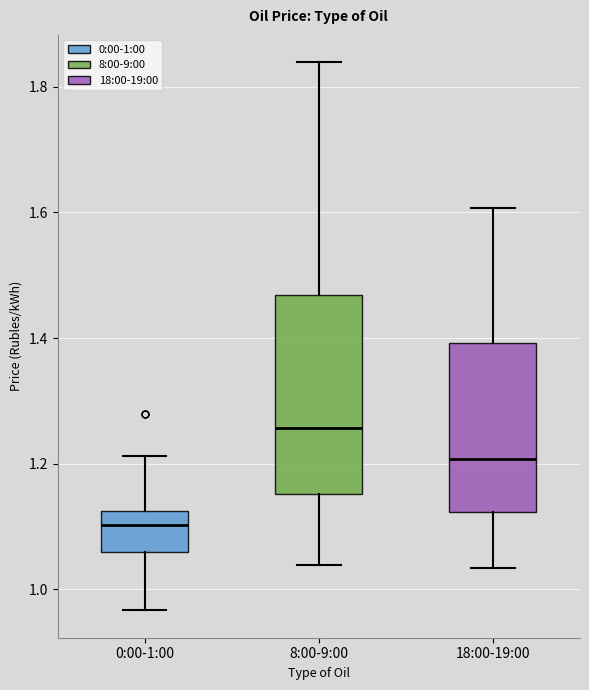

Reading left to right, transcribe this box plot: for each box, give where its median line is, the range the box spans, and where its two whiskers end, as read against the y-axis. The values are not printed on the chart, so give them approximately, as read against the axis.

0:00-1:00: median 1.10, box 1.06 to 1.12, whiskers 0.96 to 1.22
8:00-9:00: median 1.26, box 1.16 to 1.46, whiskers 1.04 to 1.84
18:00-19:00: median 1.20, box 1.12 to 1.40, whiskers 1.04 to 1.60